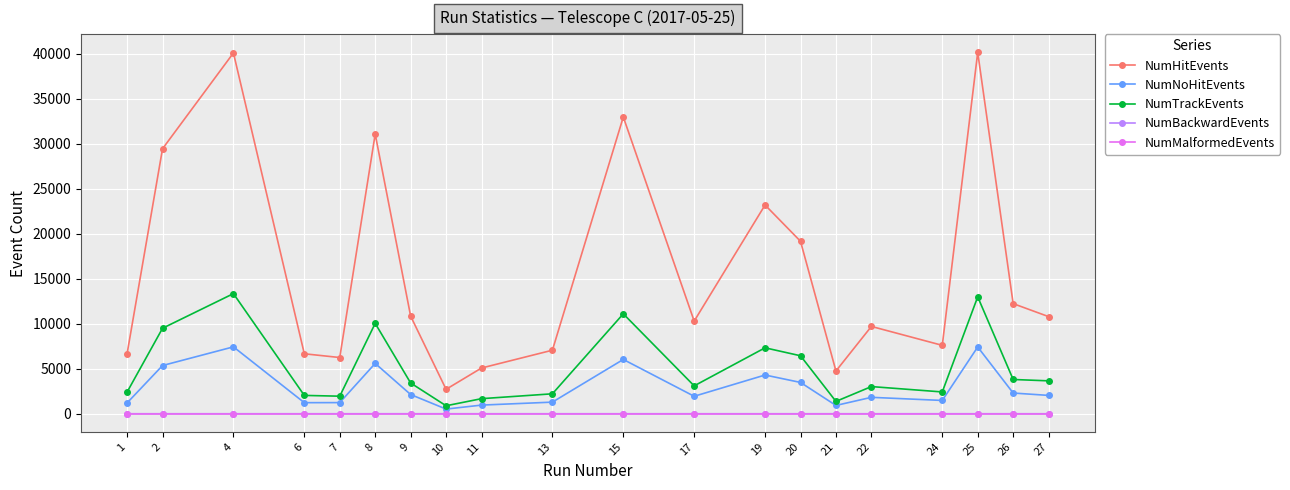

True or false: NumMalformedEvents and NumBackwardEvents intersect in this chart.

False